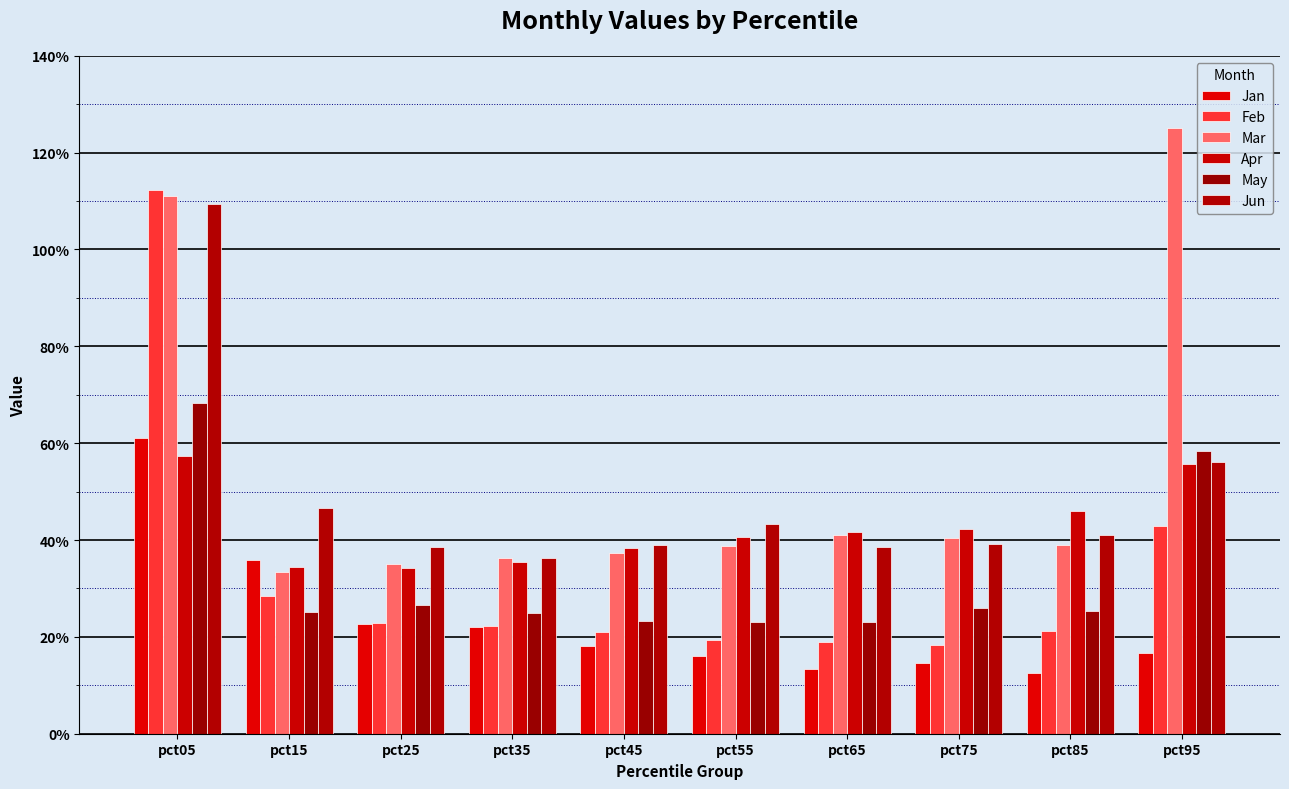

The Jun series shows 0.4 at pct65. True or false?

True